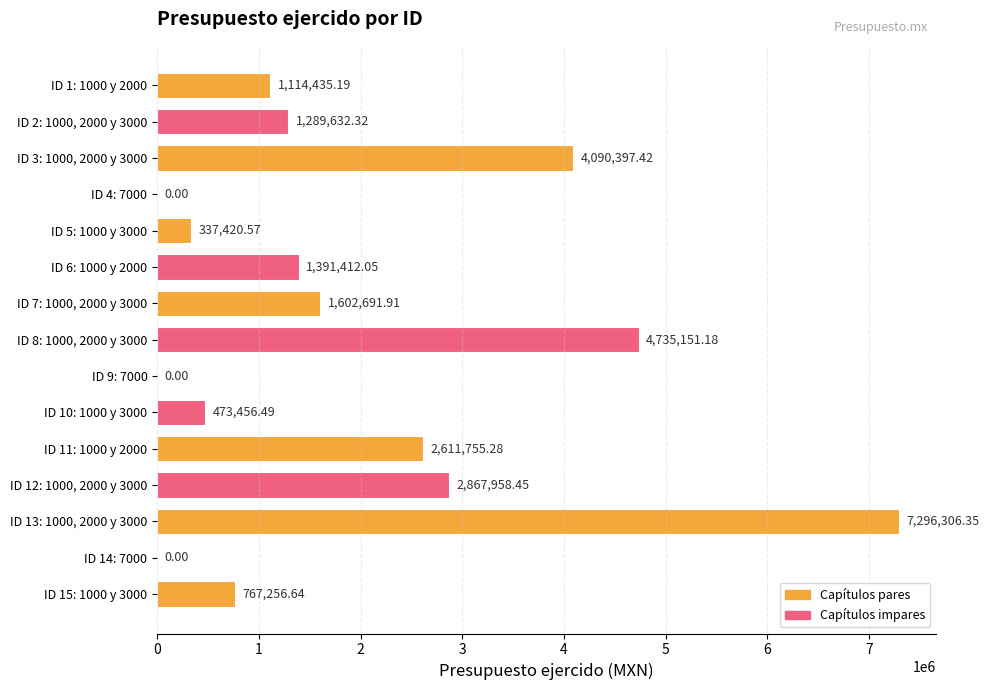

Between ID 6: 1000 y 2000 and ID 7: 1000, 2000 y 3000, which is larger?

ID 7: 1000, 2000 y 3000